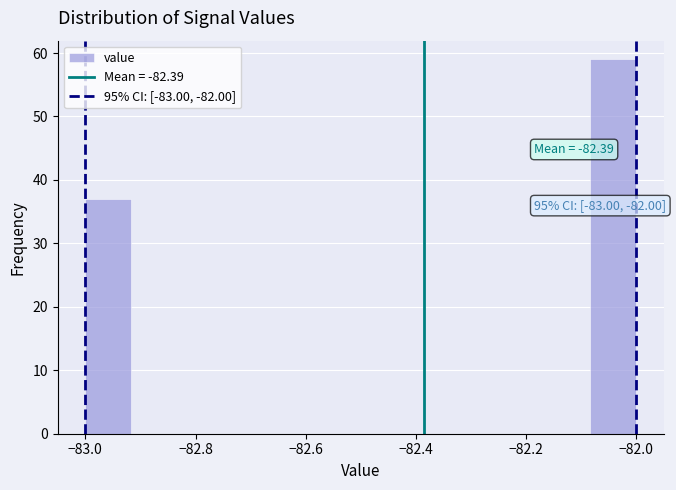

Over which range of the x-axis is the bar tallest?

-82.08 to -82.00